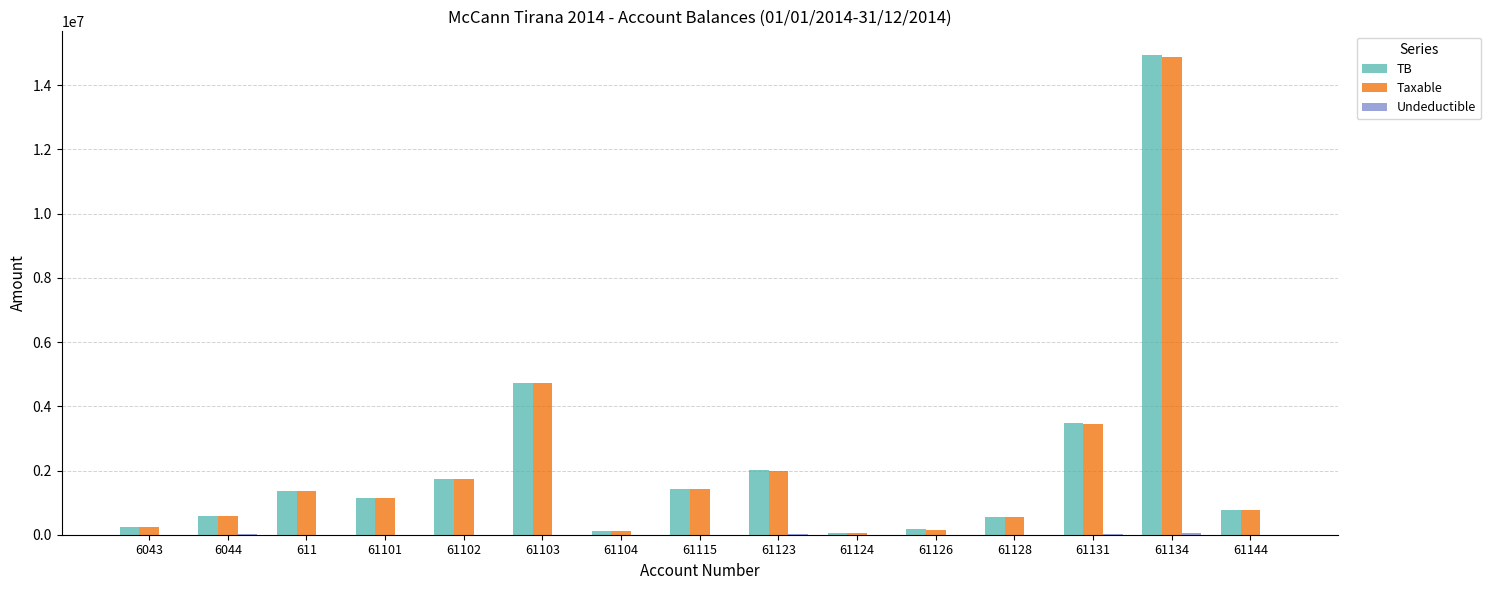

Is it true that Taxable equals 1905873.4 at 61115?

False